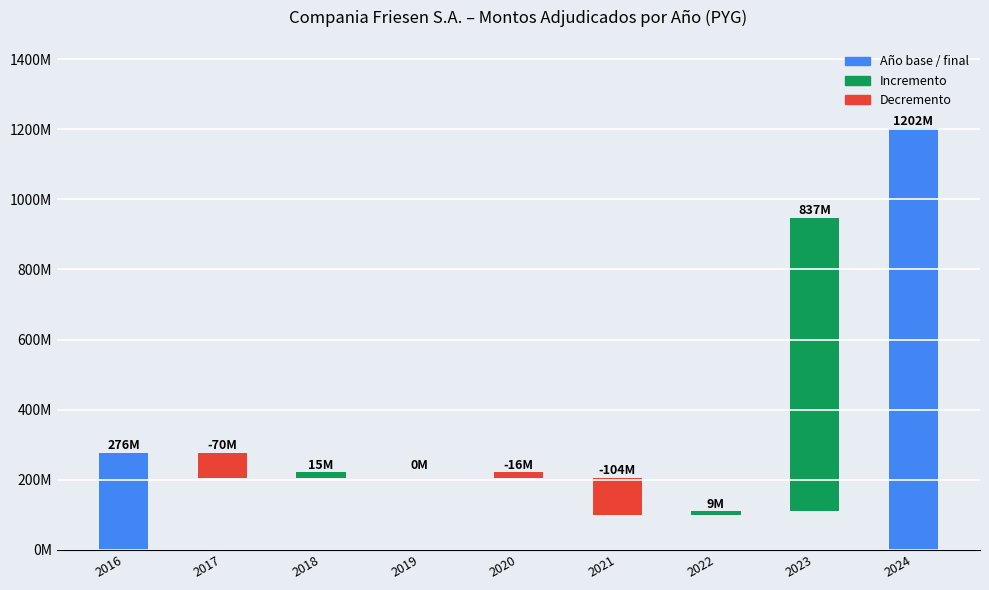

What is the maximum value shown in the chart?

1202201400